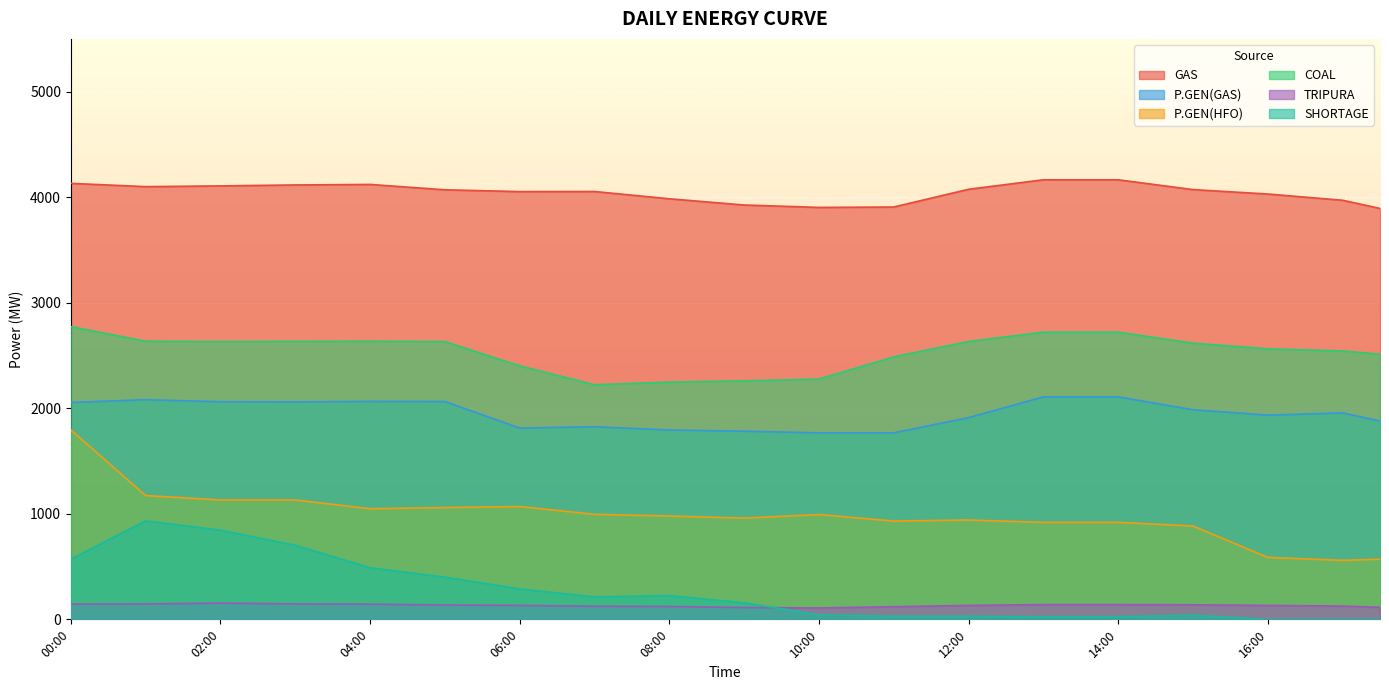

At which label is TRIPURA closest to 131?

06:00